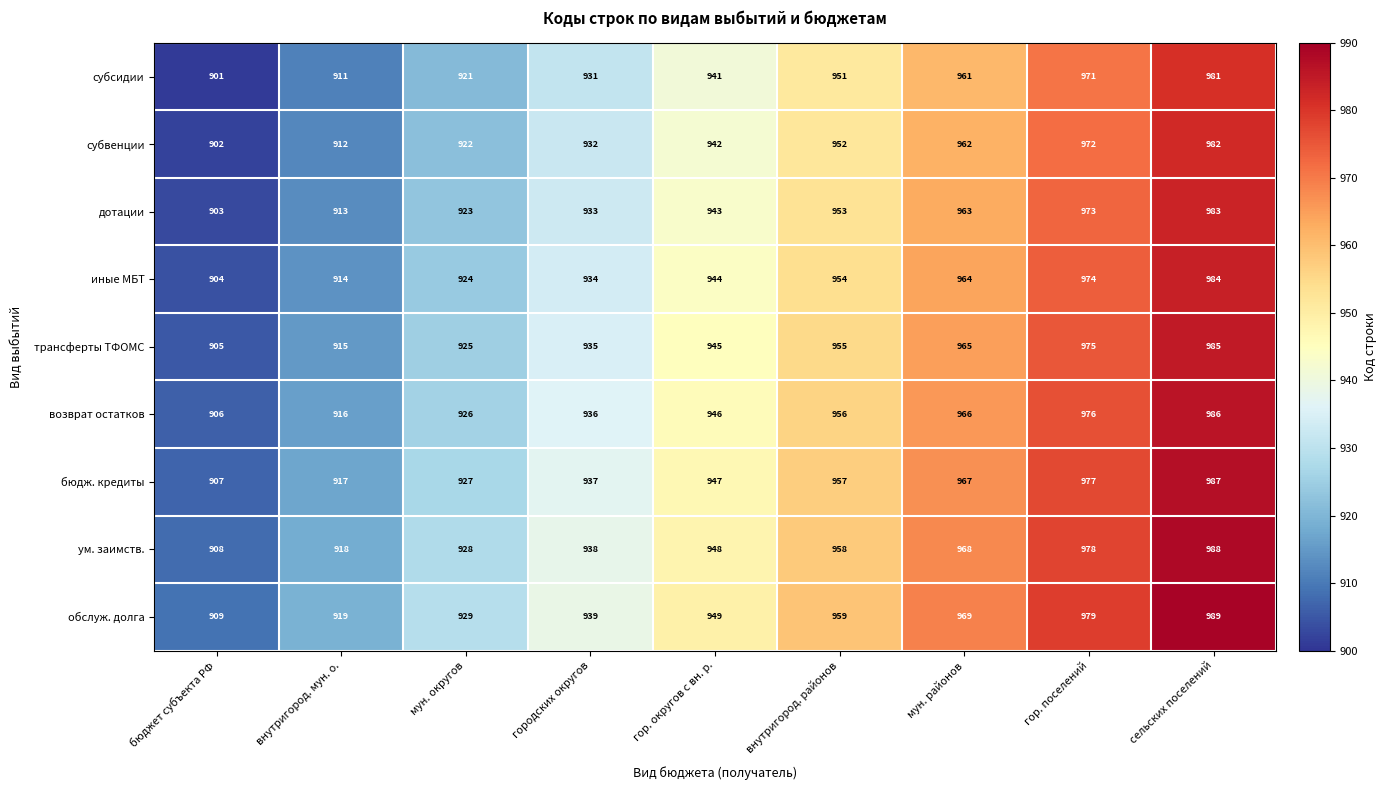

Where is субвенции nearest to the value 942?

гор. округов с вн. р.